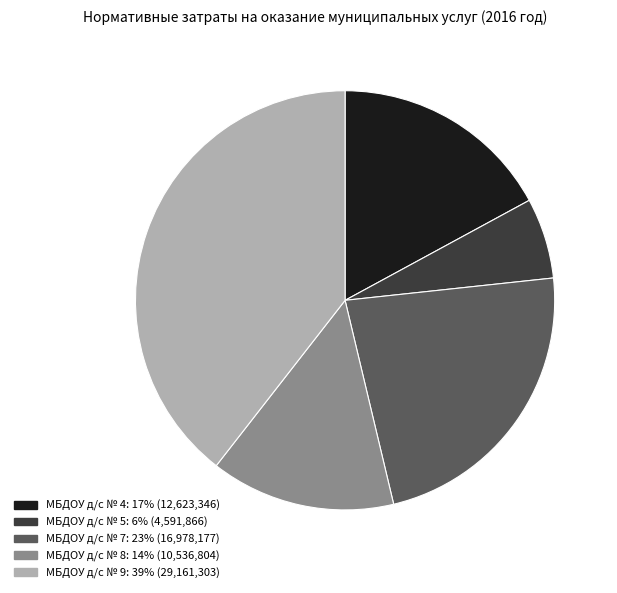

Rank the categories by value from lowest to highest.

МБДОУ д/с № 5, МБДОУ д/с № 8, МБДОУ д/с № 4, МБДОУ д/с № 7, МБДОУ д/с № 9